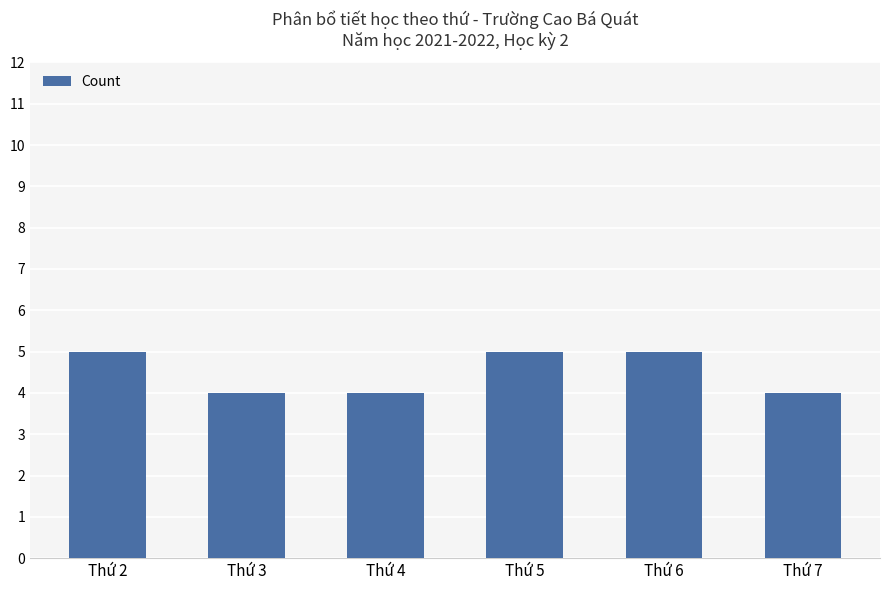

What is the greatest value displayed?

5